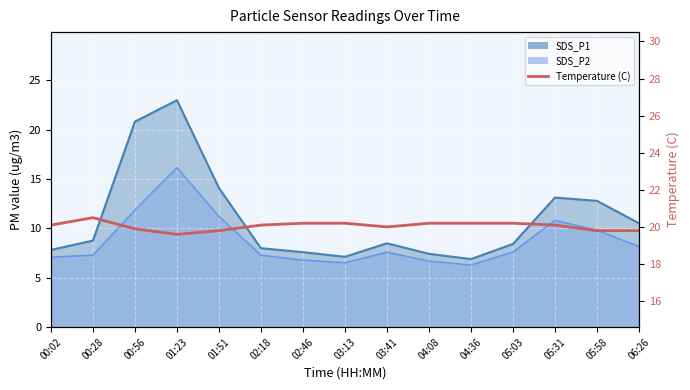

What is the difference between the highest and lowest values at 00:56?

9.0